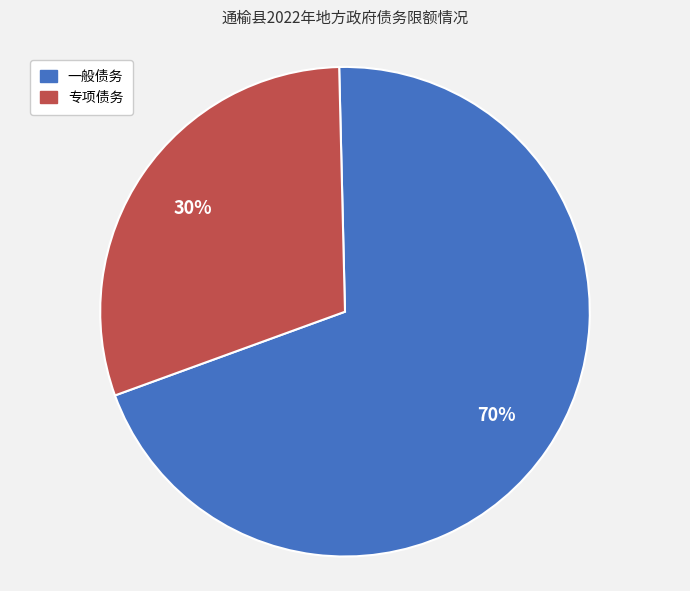

Which category accounts for the majority?

一般债务